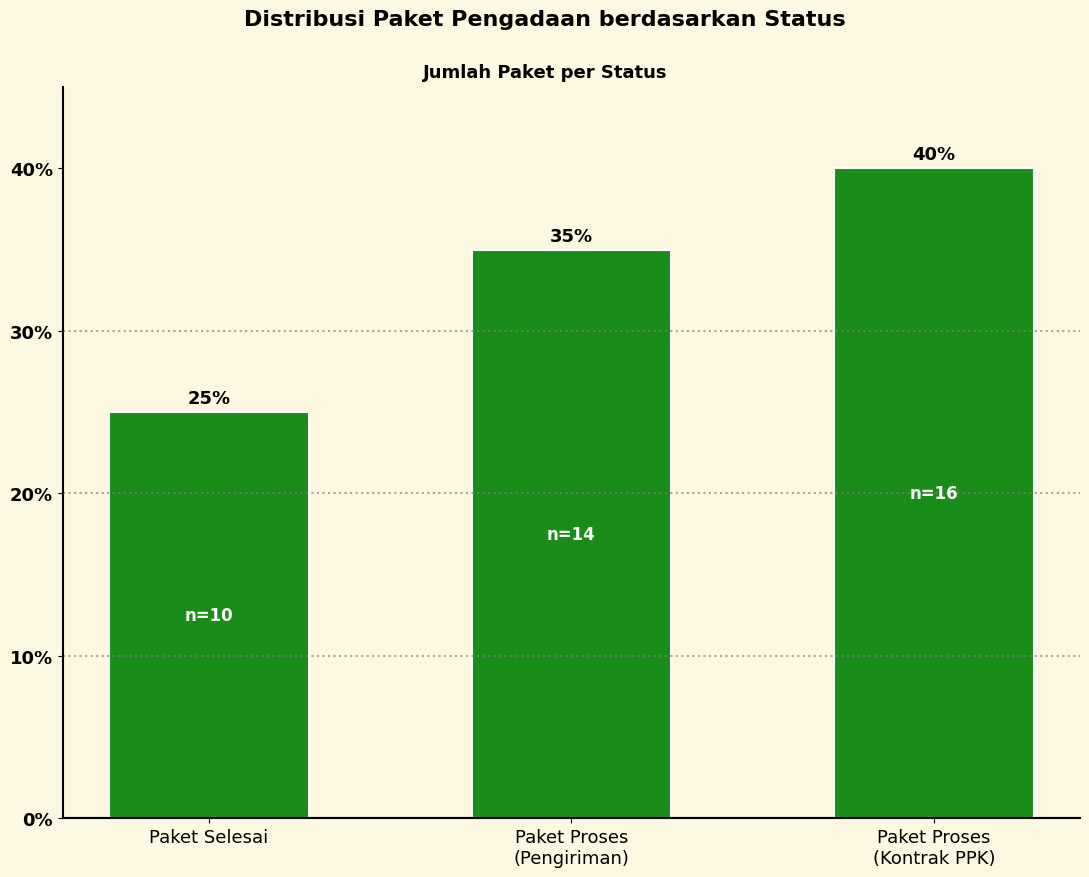

What is the approximate value at Paket Proses
(Pengiriman)?

35